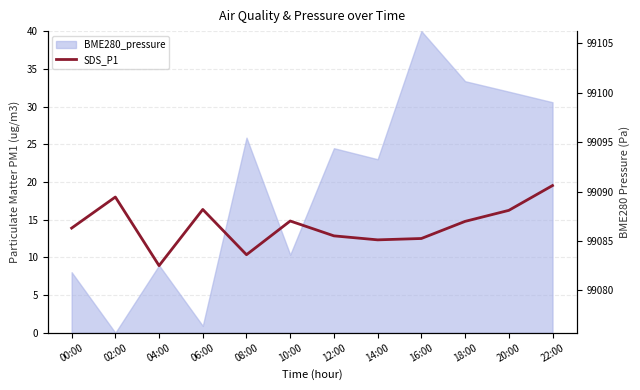

What is the maximum value shown in the chart?

19.5